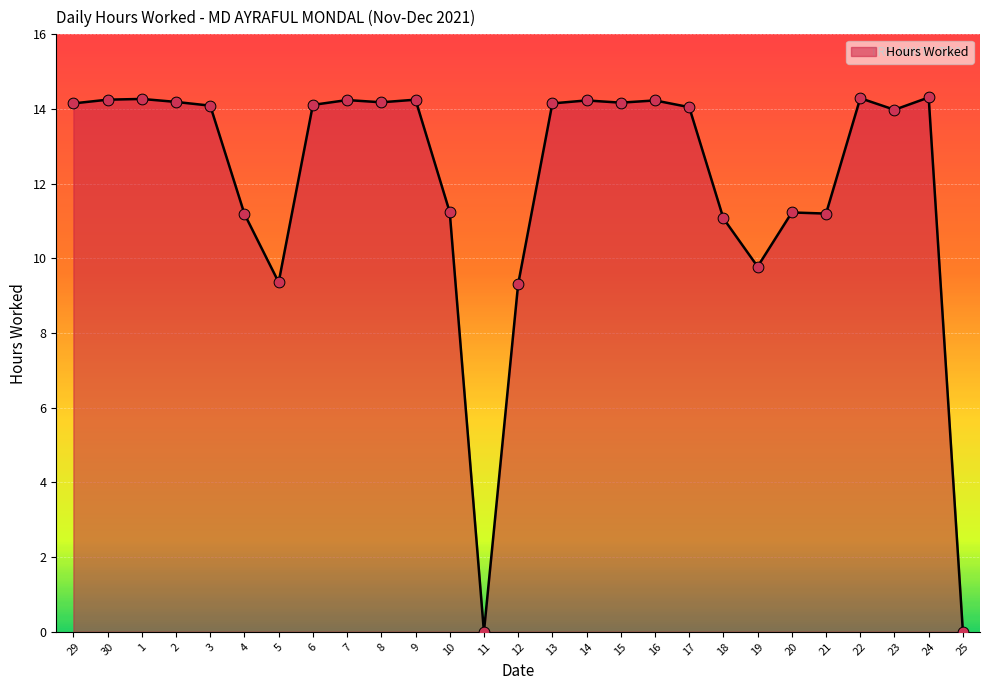

Approximately how many times larger is the value at 3 compared to 17?

1.0